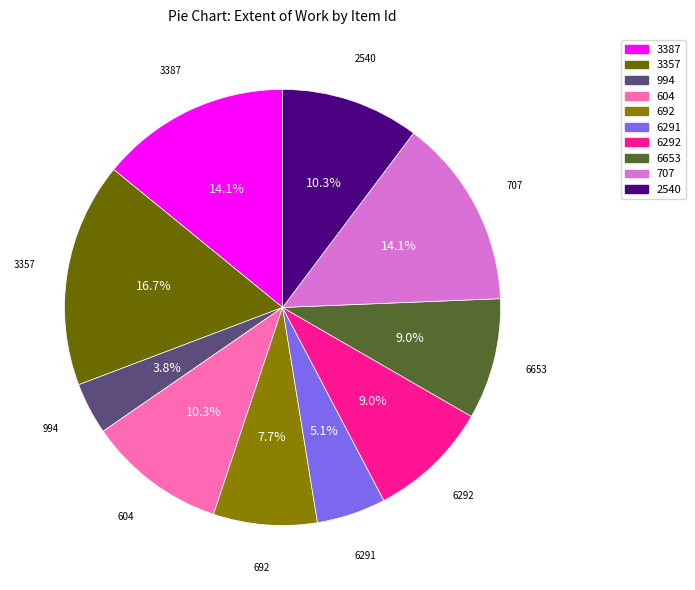

To the nearest percent, what is the combined percentage of 707 and 3357?

31%